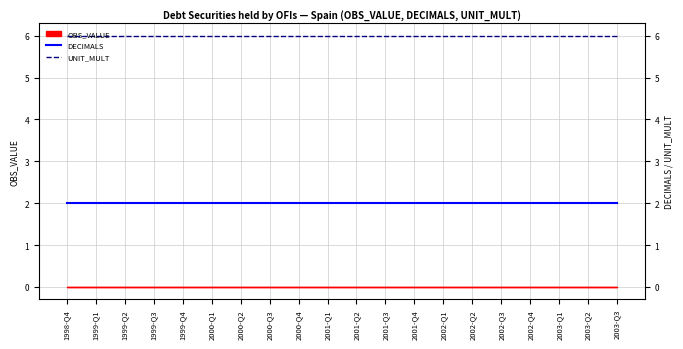

What is the label of the 16th point from the left?

2002-Q3